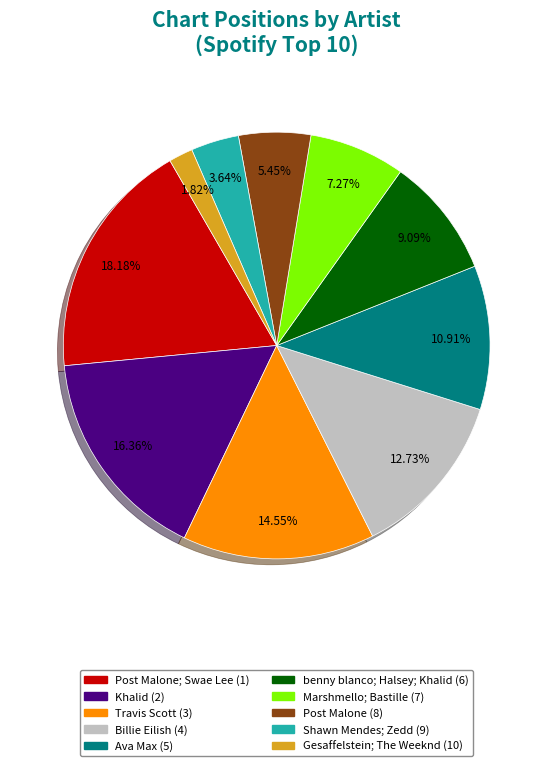

Is there any slice that represents more than half of the pie?

No